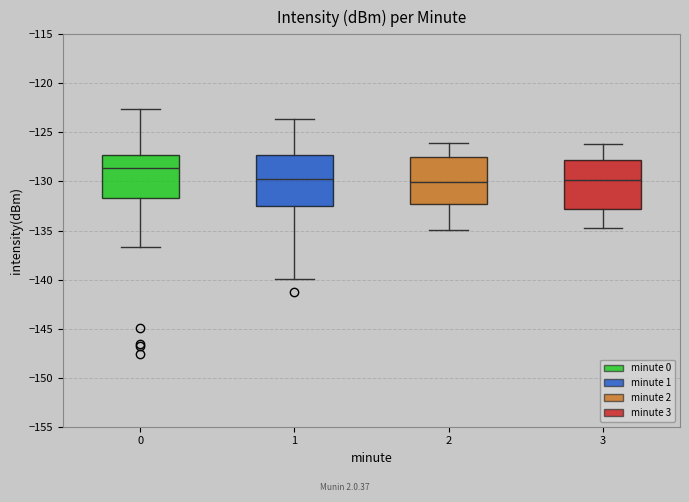

Reading left to right, transcribe this box plot: for each box, give where its median line is, the range the box spans, and where its two whiskers end, as read against the y-axis. The values are not printed on the chart, so give them approximately, as read against the axis.

0: median -128.5, box -131.5 to -127.5, whiskers -136.5 to -122.5
1: median -129.5, box -132.5 to -127.5, whiskers -140.0 to -123.5
2: median -130.0, box -132.0 to -127.5, whiskers -135.0 to -126.0
3: median -130.0, box -133.0 to -128.0, whiskers -134.5 to -126.0